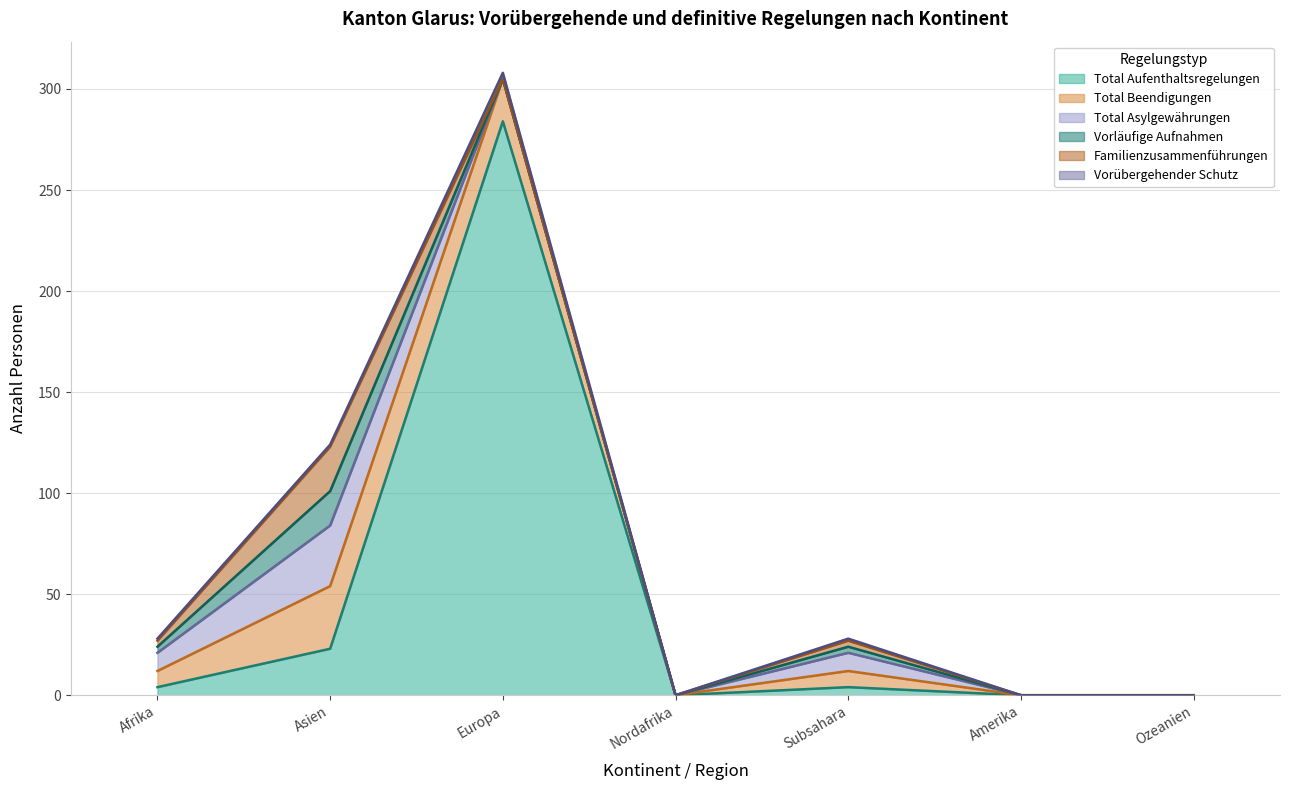

What is the label of the 2nd point from the left?

Asien